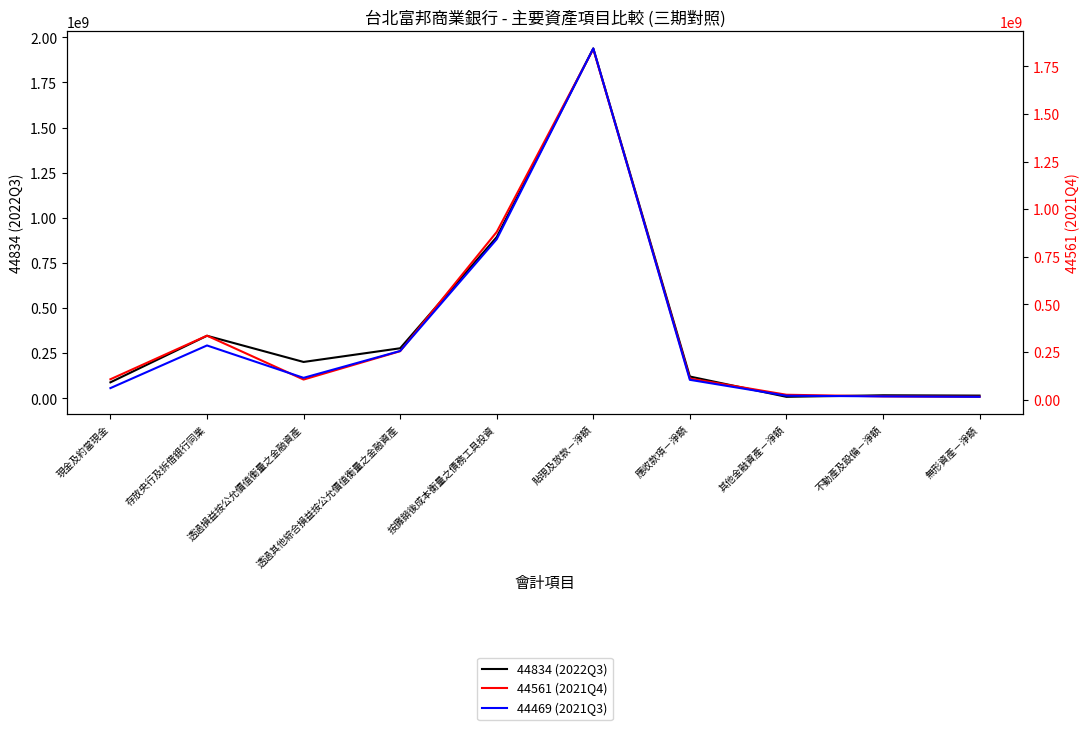

List the labels in order of 44561 (2021Q4) value, smallest first.

無形資產－淨額, 不動產及設備－淨額, 其他金融資產－淨額, 透過損益按公允價值衡量之金融資產, 現金及約當現金, 應收款項－淨額, 透過其他綜合損益按公允價值衡量之金融資產, 存放央行及拆借銀行同業, 按攤銷後成本衡量之債務工具投資, 貼現及放款－淨額